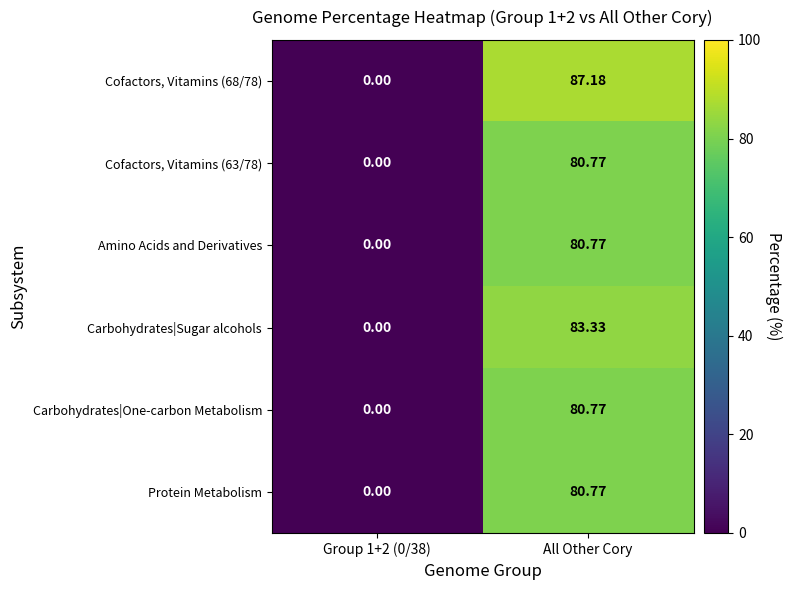

At which category is the sum across all series the highest?

All Other Cory